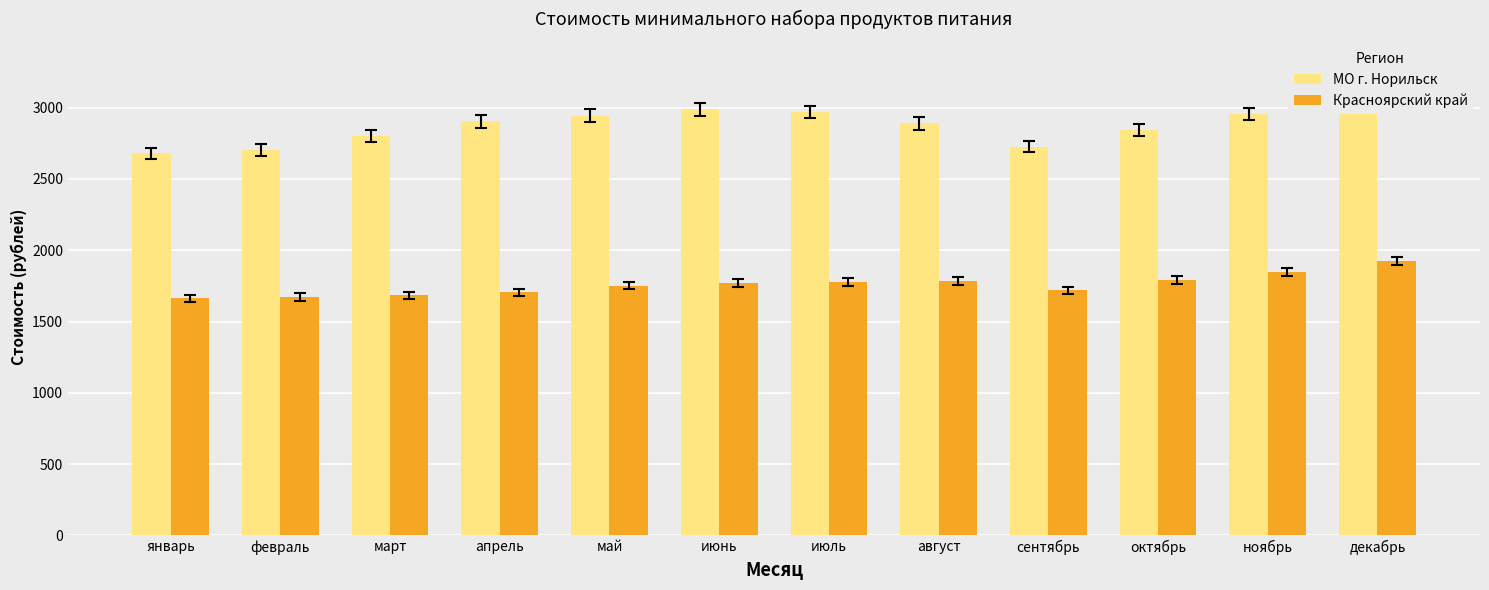

What position from the left is декабрь?

12